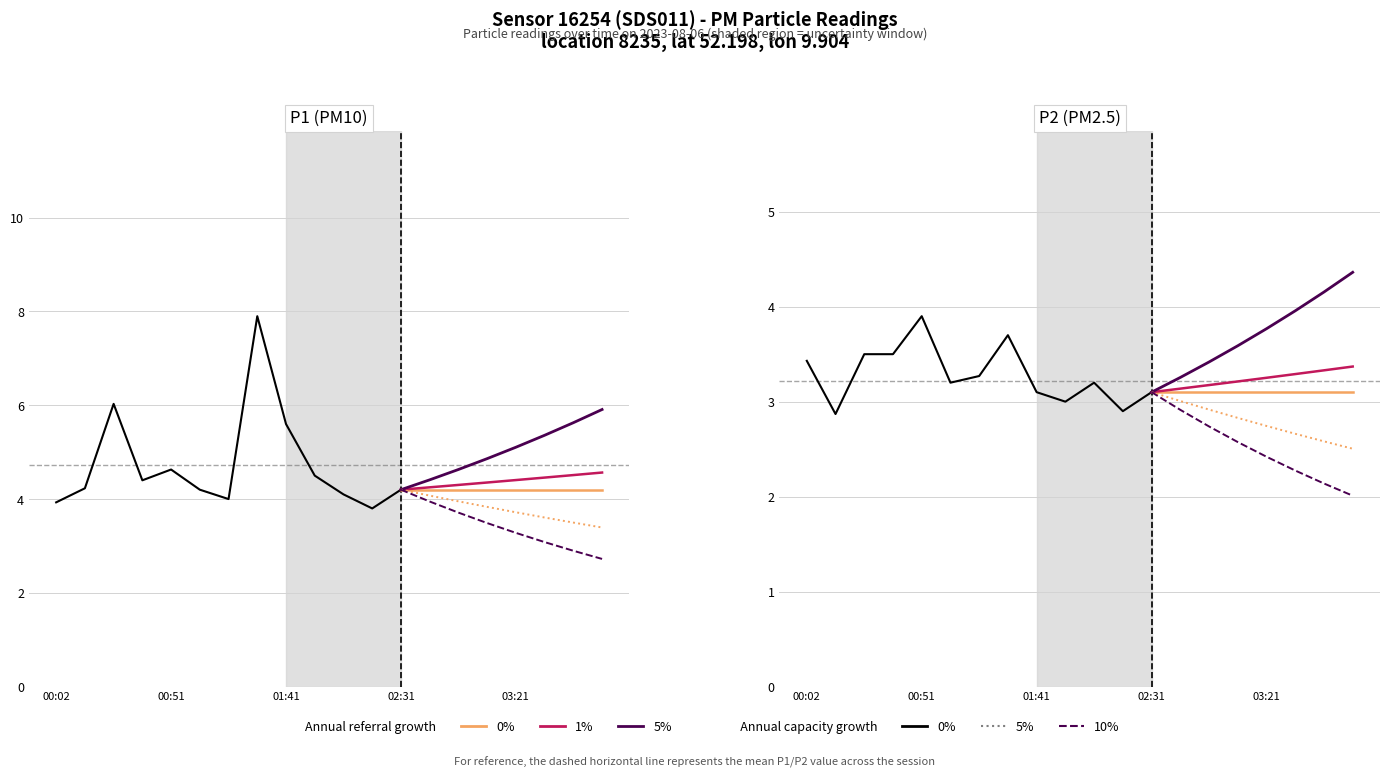

At which label does P2 first exceed 3?

00:02